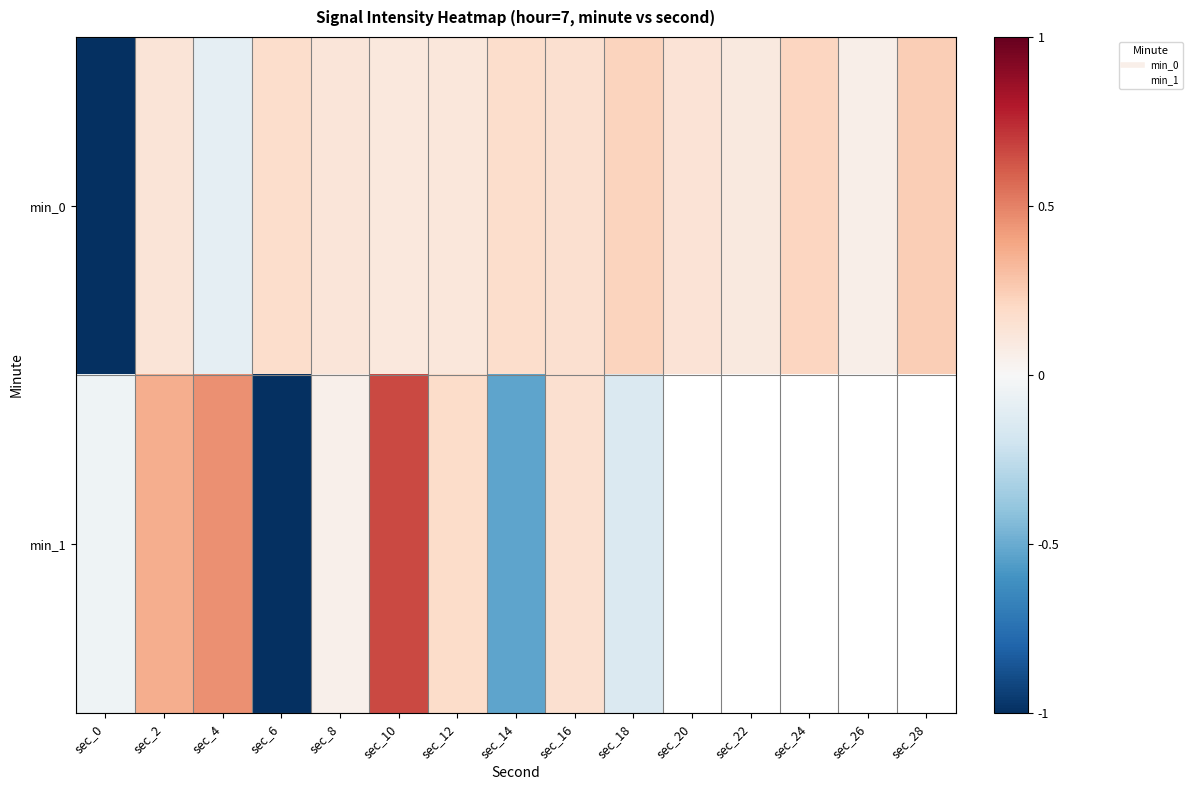

The value of min_0 at sec_24 is 0.2. True or false?

True